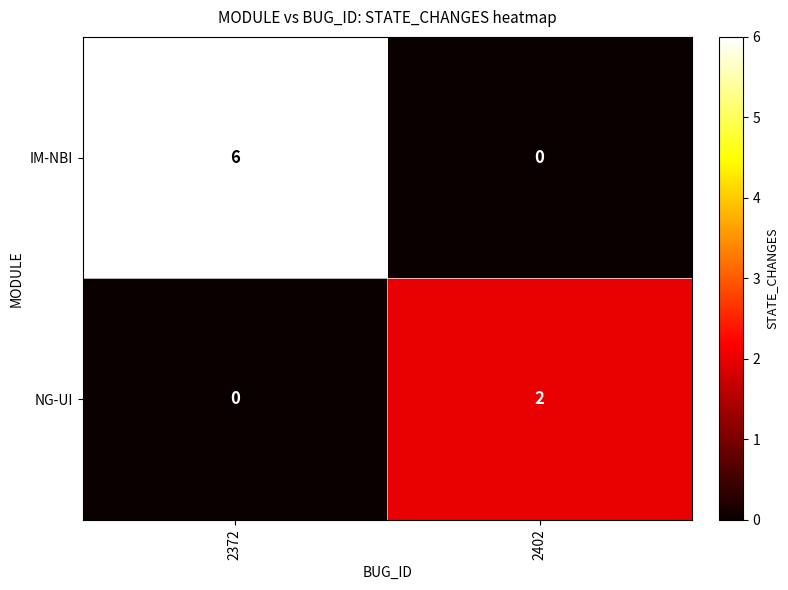

Where is NG-UI nearest to the value 1?

2372